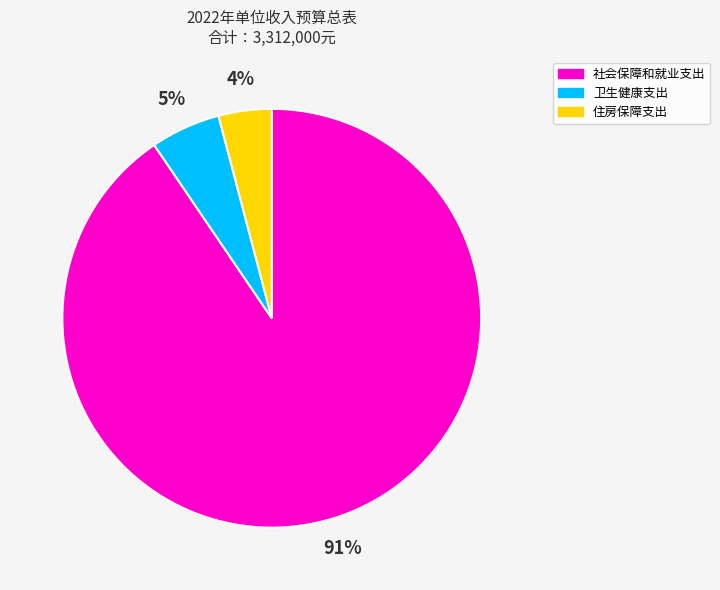

What is the largest slice in the pie chart?

社会保障和就业支出